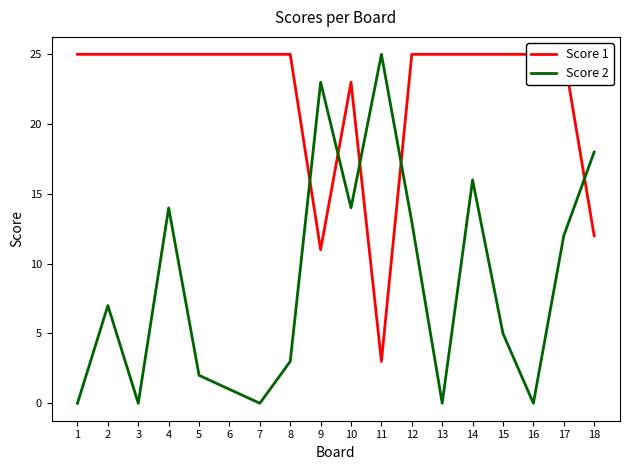

What value does the Score 1 series have at 4, to the nearest 5?

25